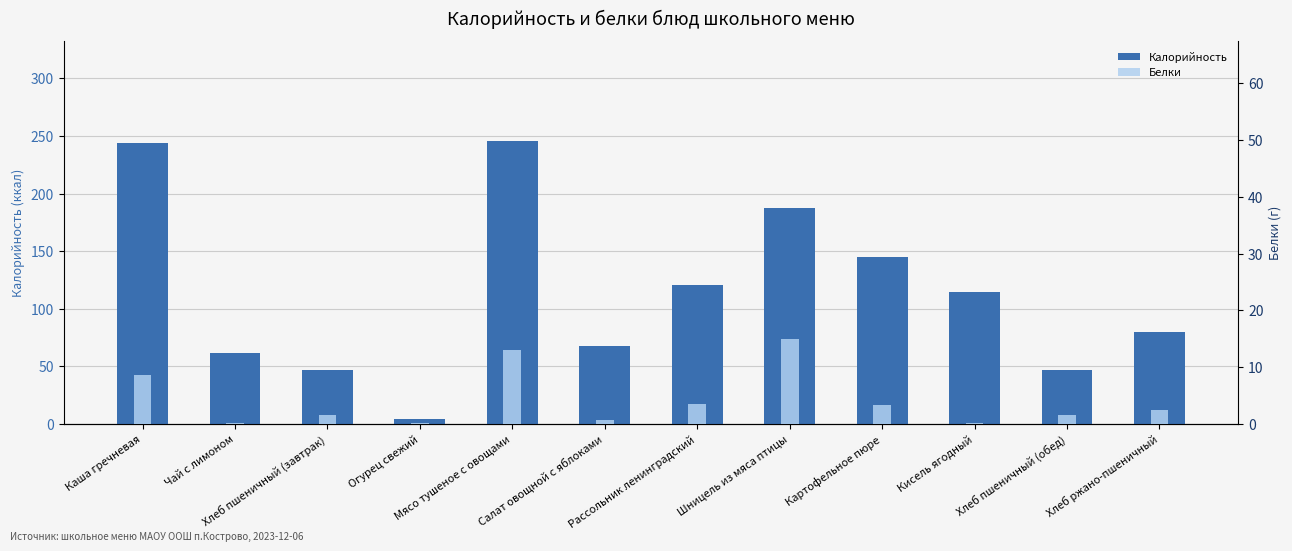

What is the minimum value shown in the chart?

0.1